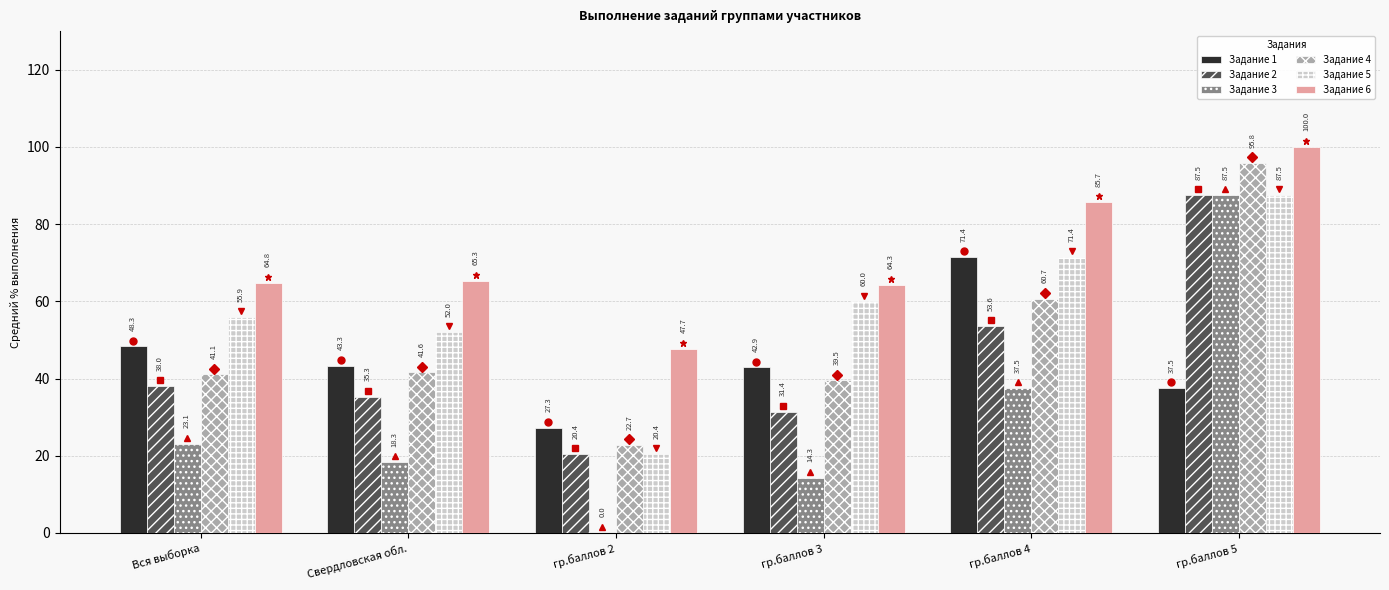

Where is Задание 5 nearest to the value 53?

Свердловская обл.